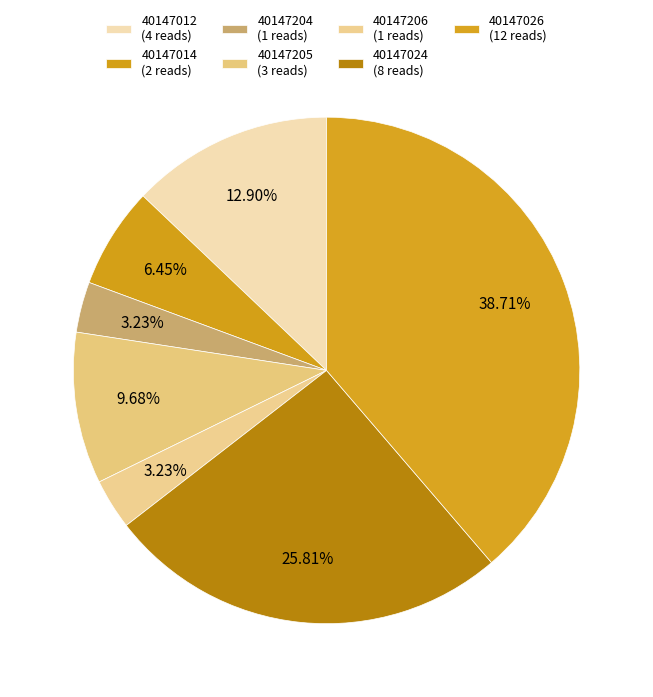

Count the number of slices in the pie.

7